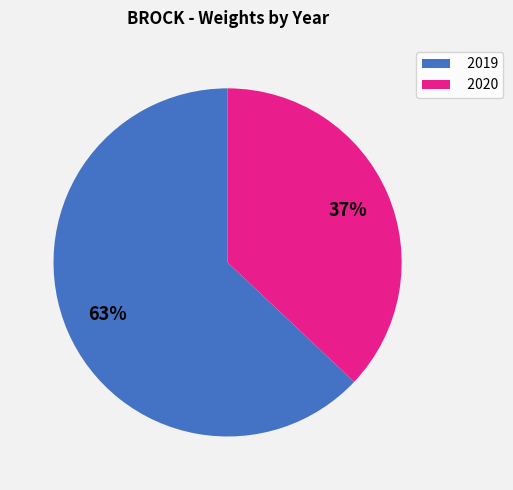

Which category has the biggest portion of the pie?

2019